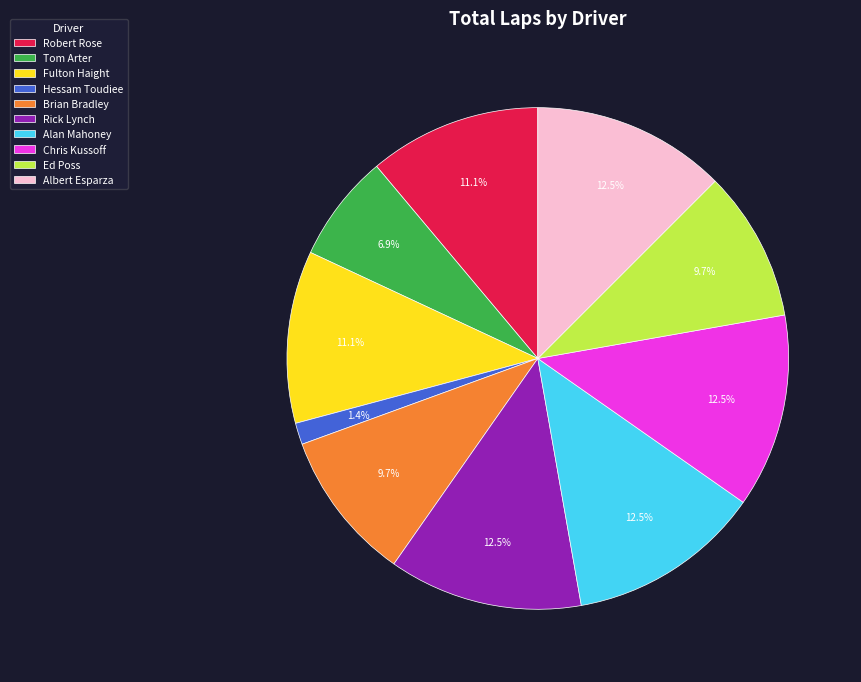

Which category has the smallest portion of the pie?

Hessam Toudiee